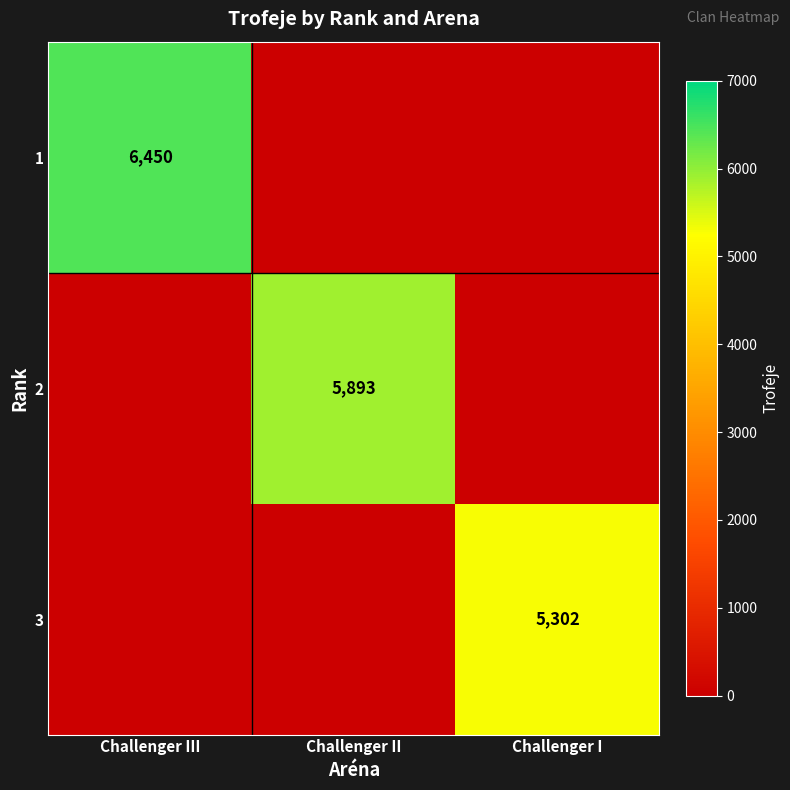

The value of 1 at Challenger III is 9313. True or false?

False